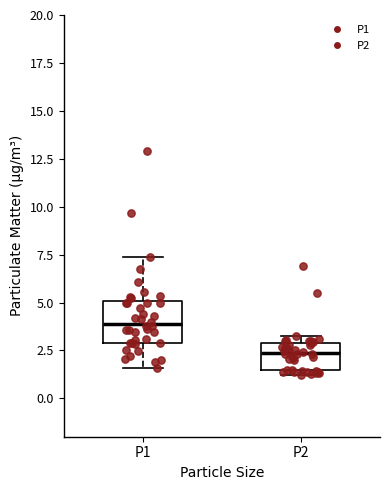

Reading left to right, transcribe this box plot: for each box, give where its median line is, the range the box spans, and where its two whiskers end, as read against the y-axis. The values are not printed on the chart, so give them approximately, as read against the axis.

P1: median 4.0, box 3.0 to 5.0, whiskers 1.5 to 7.5
P2: median 2.5, box 1.5 to 3.0, whiskers 1.0 to 3.5